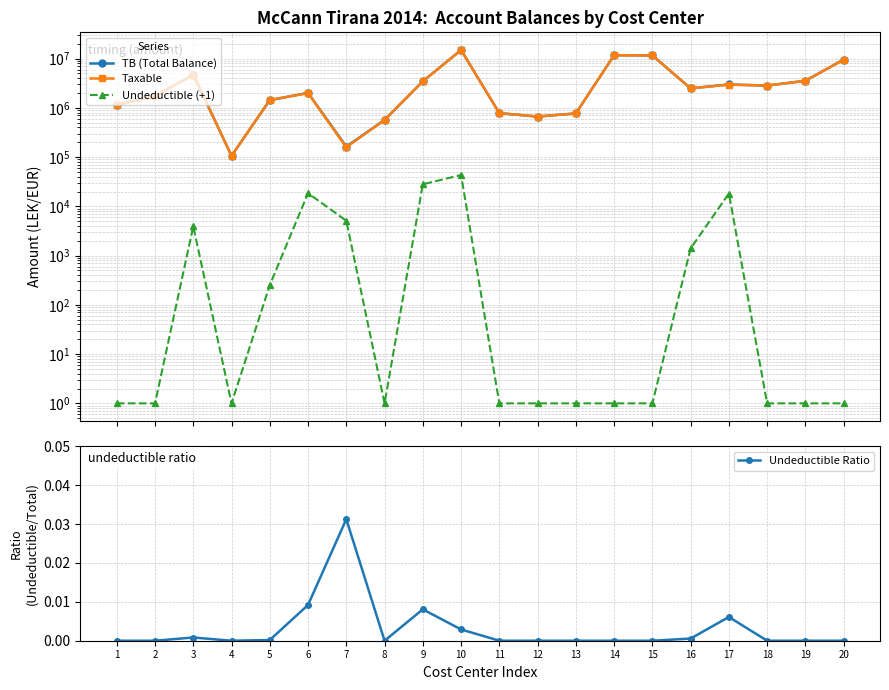

How many lines are shown in the chart?

4